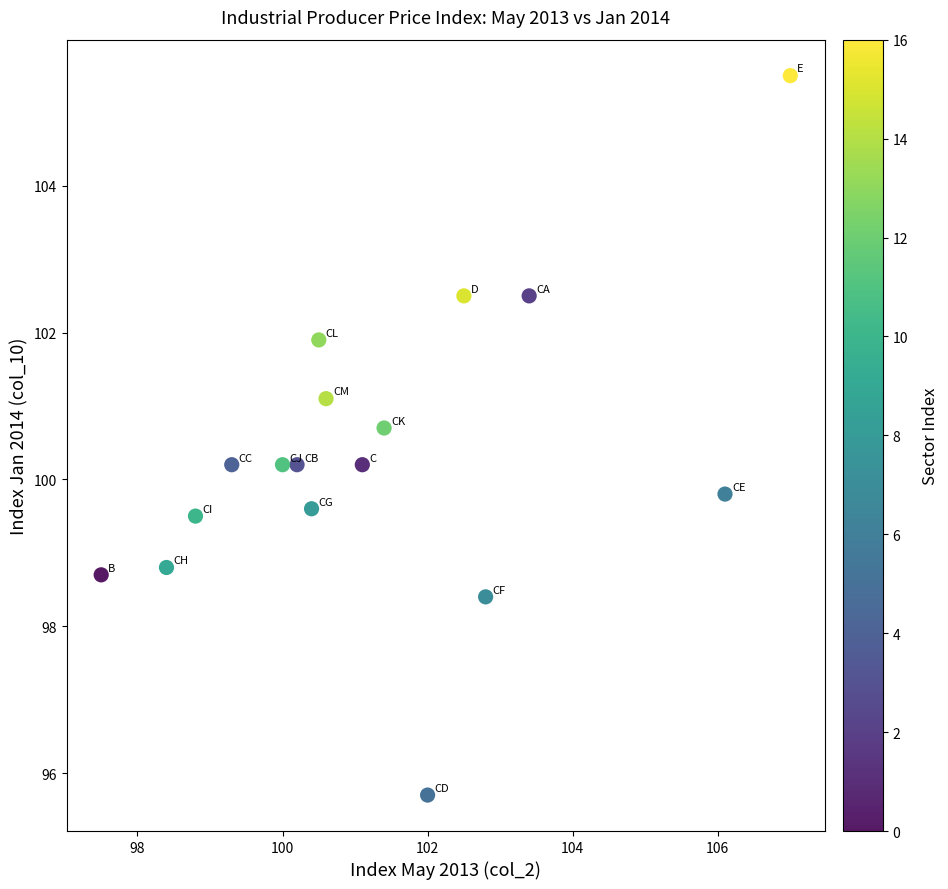

What is the range of X values (max minus min)?

9.5